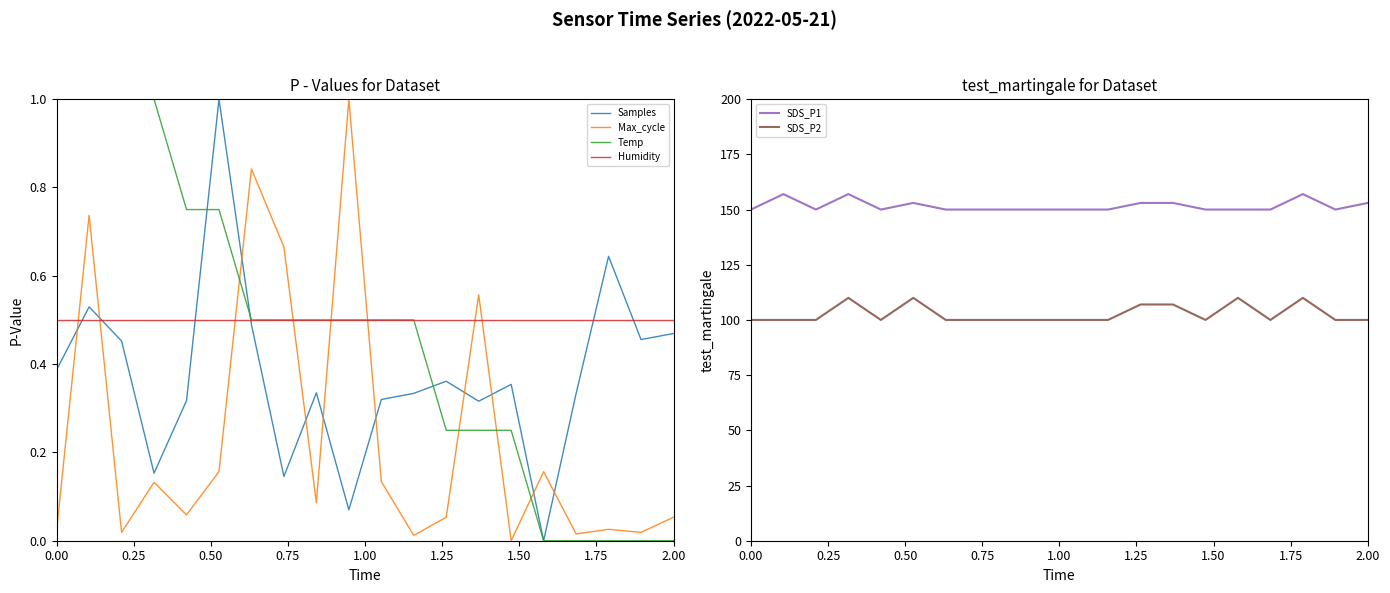

True or false: Max_cycle and Temp intersect in this chart.

True